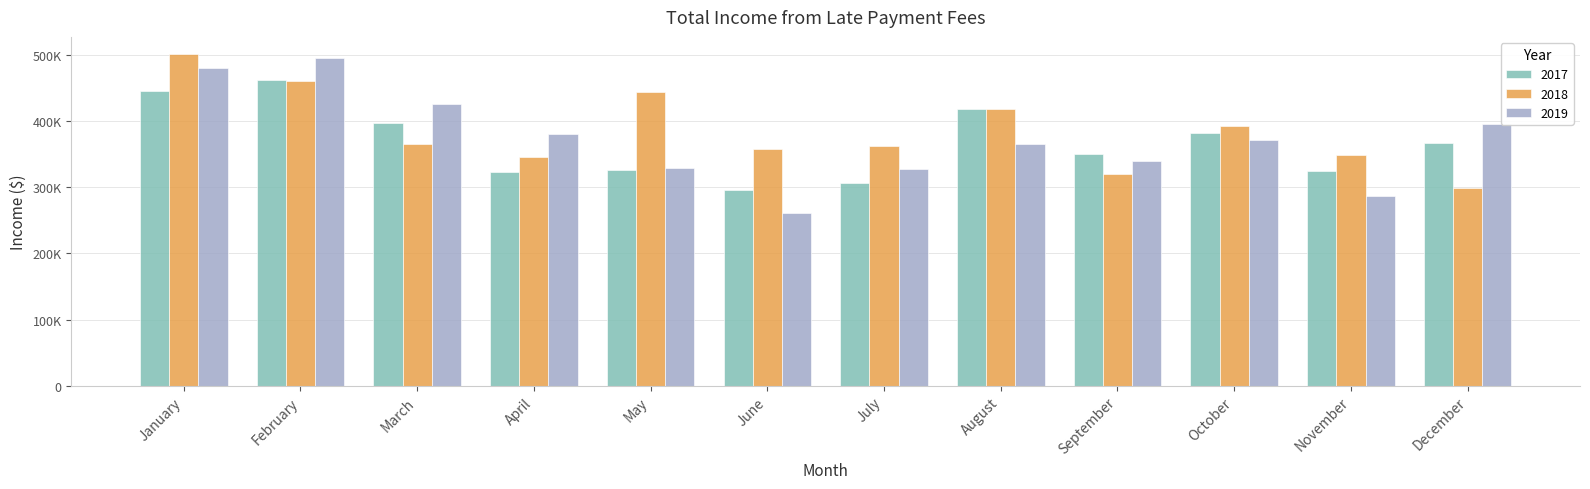

What is the approximate value of 2017 at December?

367462.2